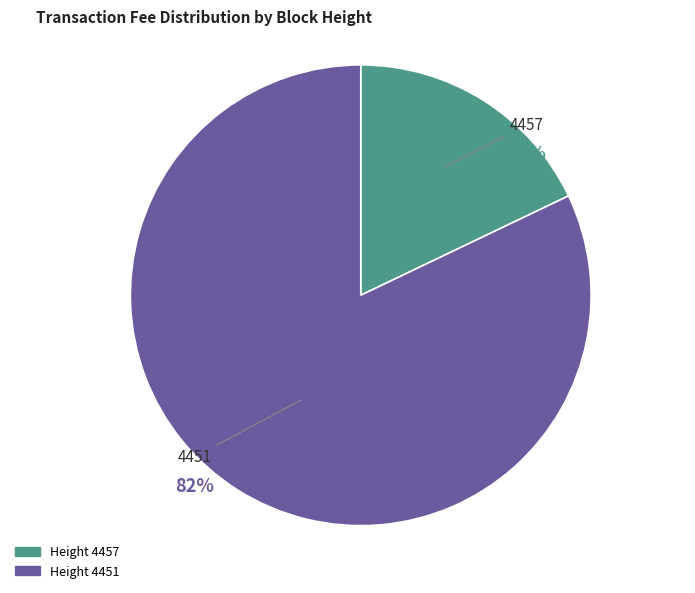

True or false: 4457 accounts for 18% of the total.

True